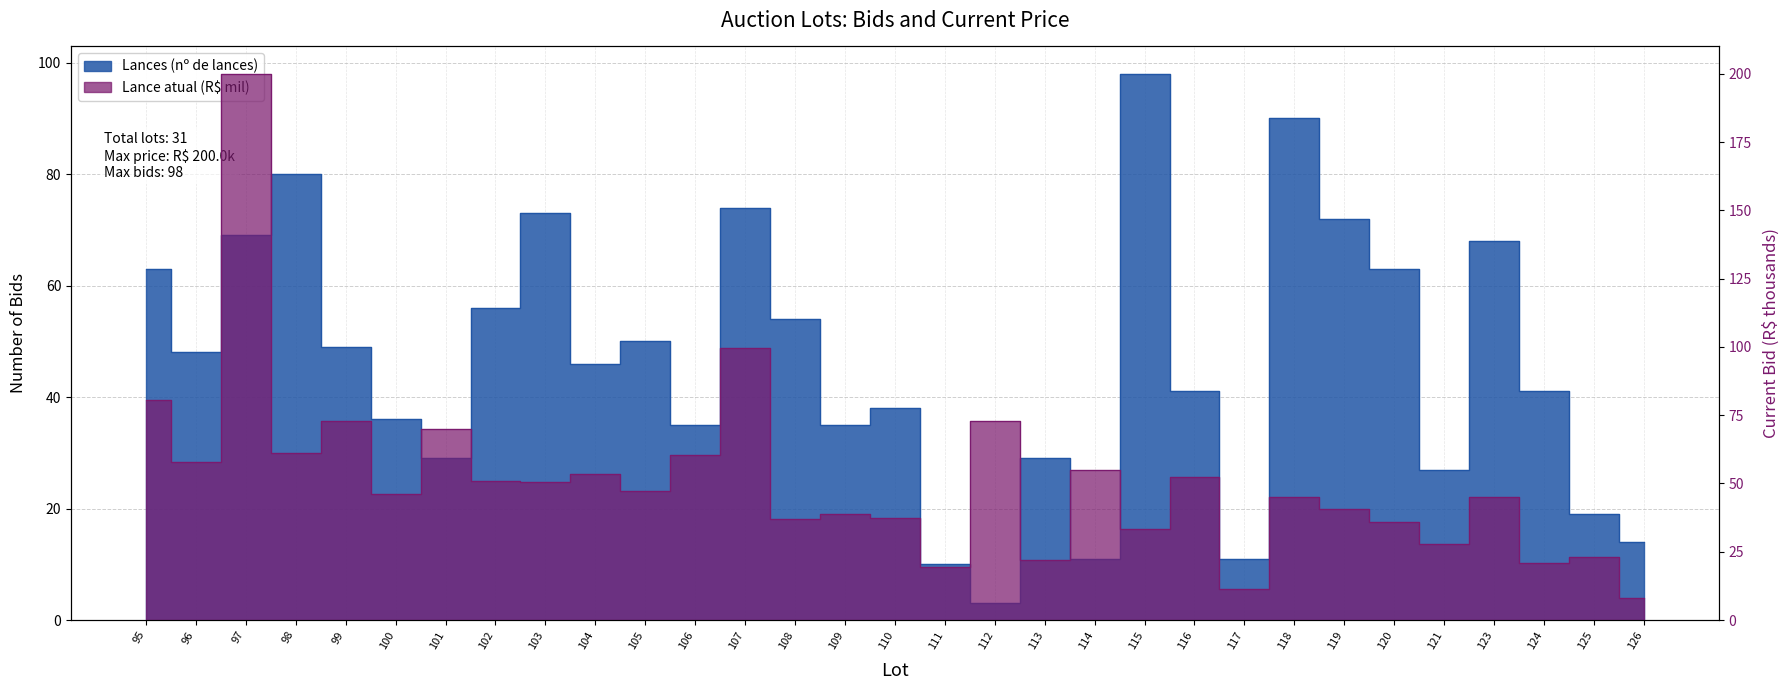

The value of Lance atual (R$1000) at 114 is 55.0. True or false?

True